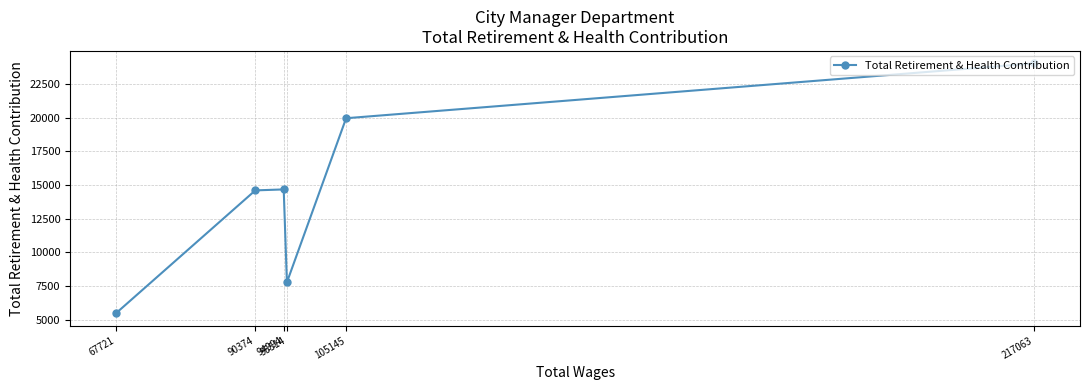

What is the average value?

14420